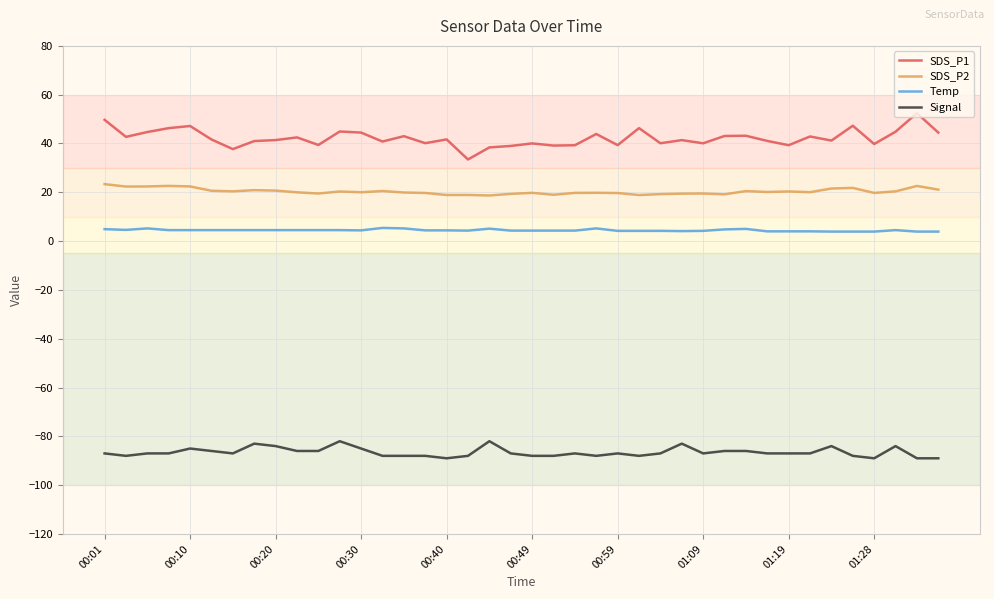

Which series has the largest range (max minus min)?

SDS_P1